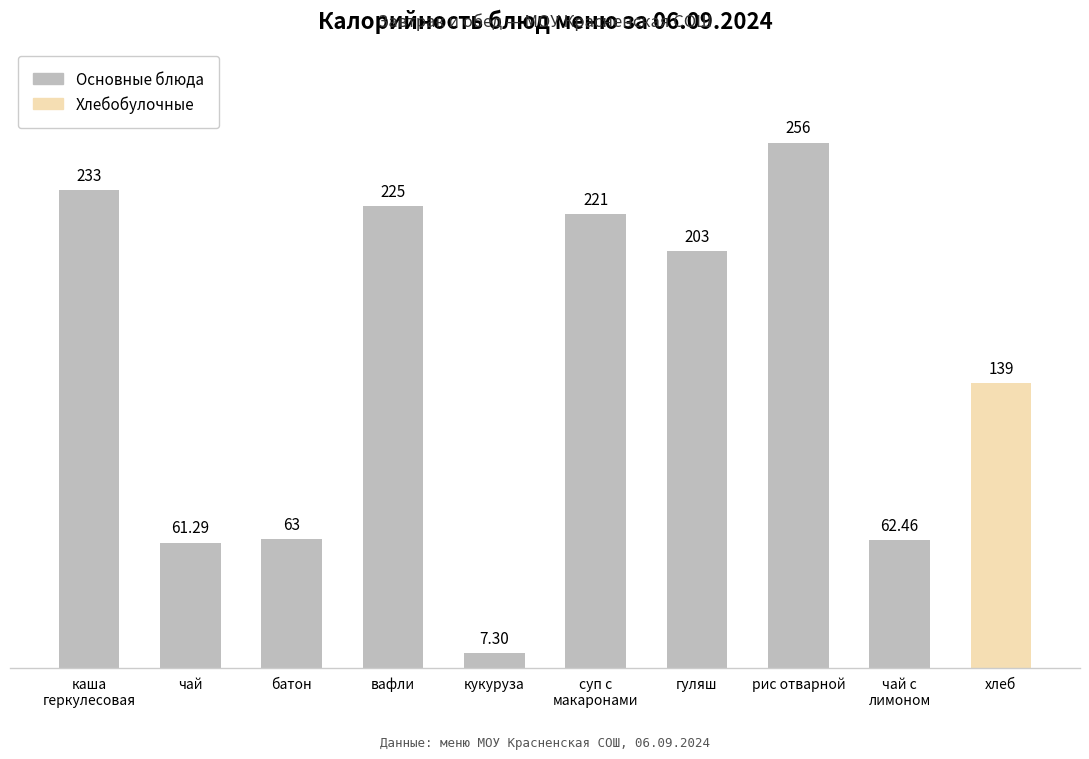

Which has a higher value, рис отварной or вафли?

рис отварной